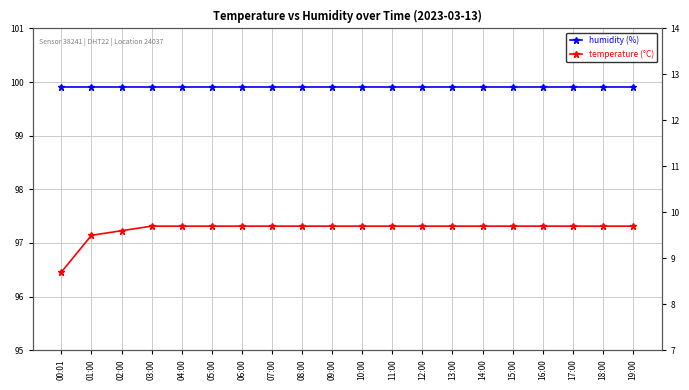

What are all the series names shown in the legend?

humidity (%), temperature (°C)